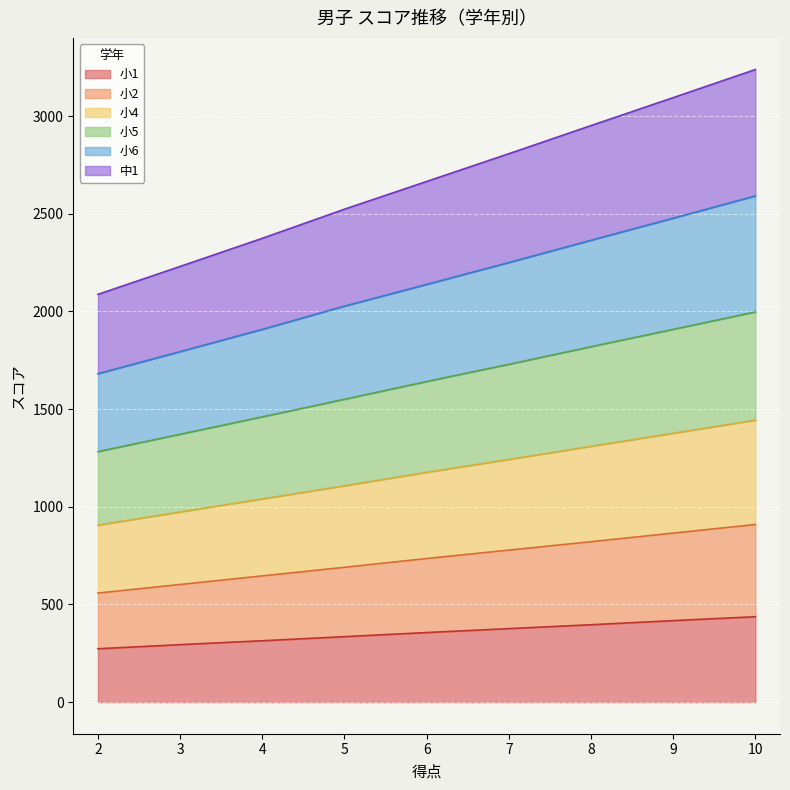

Between 9 and 2, which is larger?

9